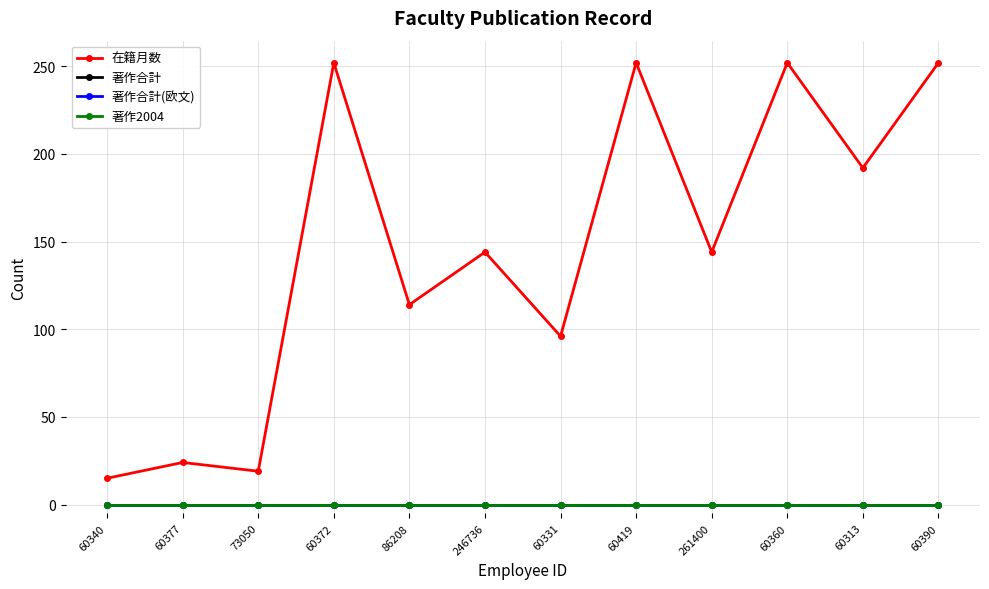

At how many categories does at least one series exceed 168?

5